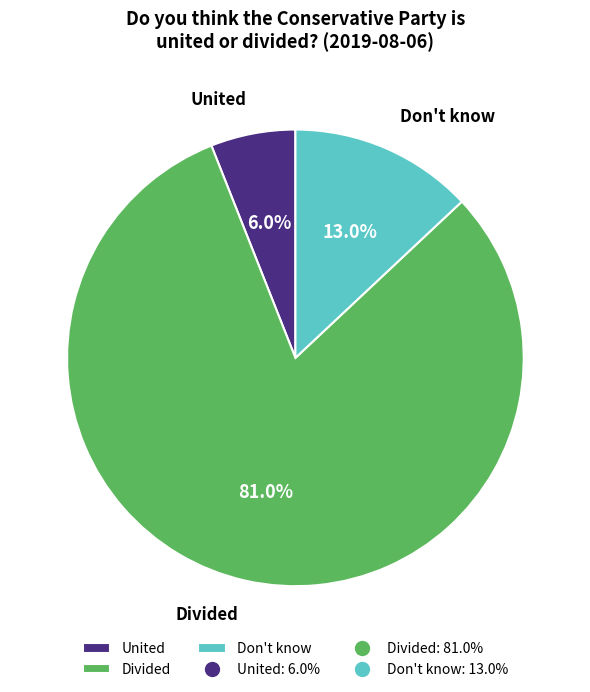

Which has a higher value, United or Divided?

Divided